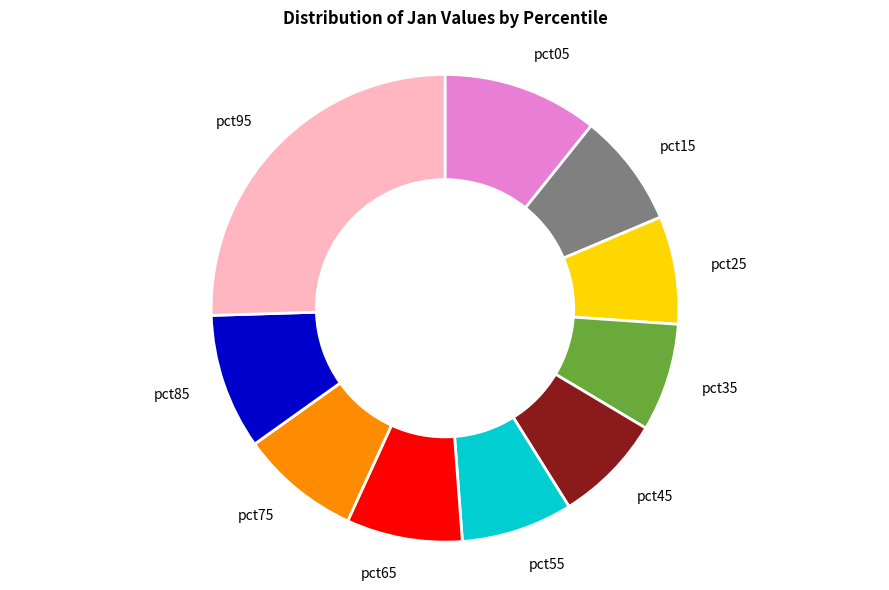

Is there a majority slice in this chart?

No